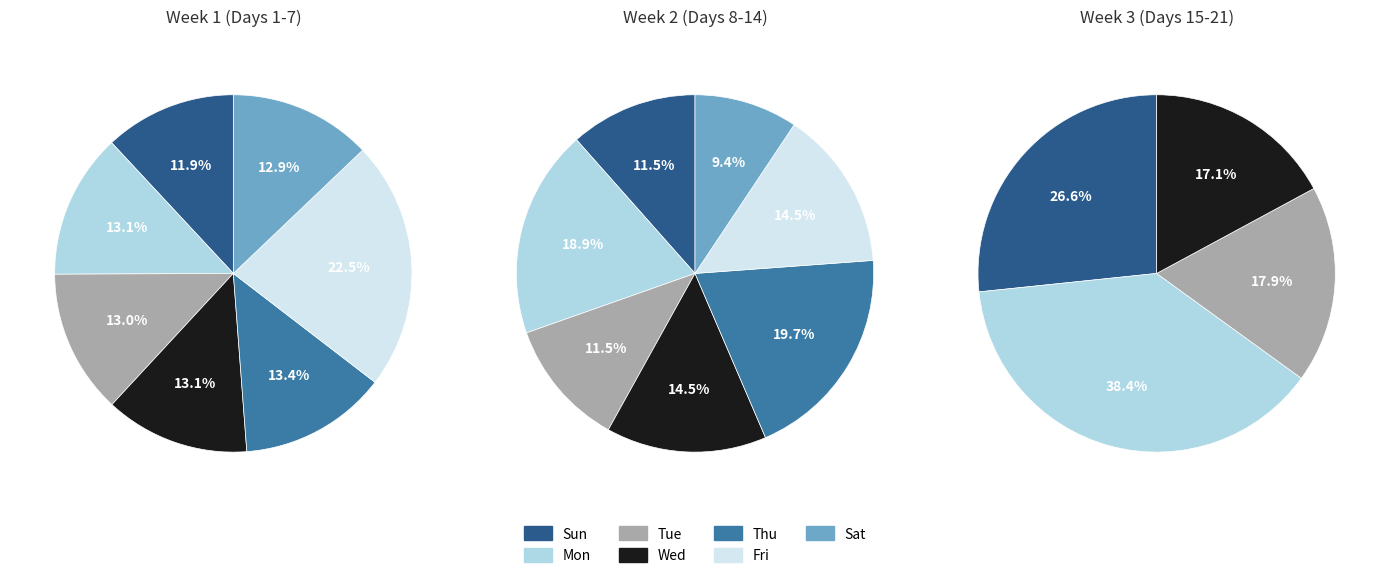

Does Sun account for over 50% of the chart?

No